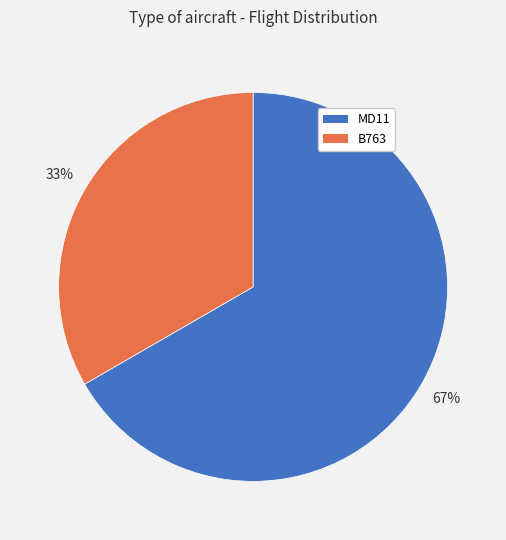

What is the ratio of the value at MD11 to the value at B763?

2.0